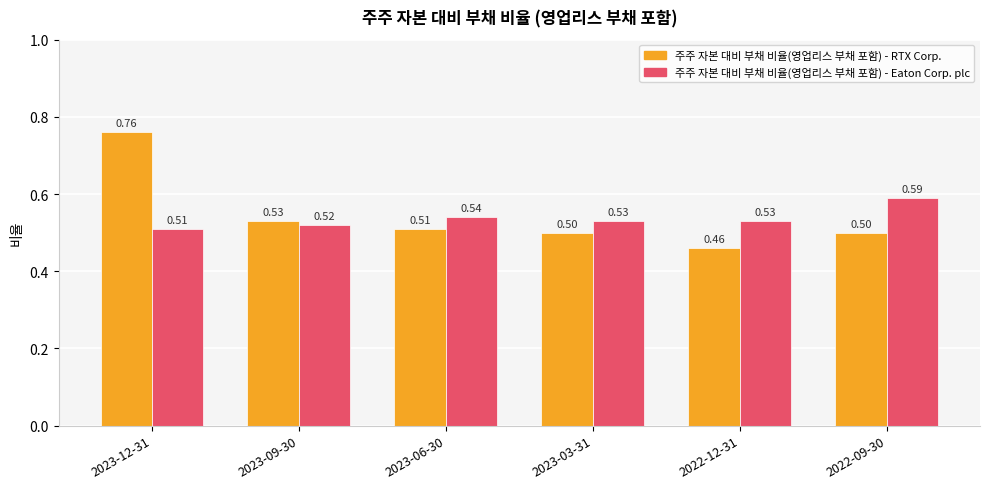

Which series has the widest spread of values?

주주 자본 대비 부채 비율(영업리스 부채 포함) - RTX Corp.